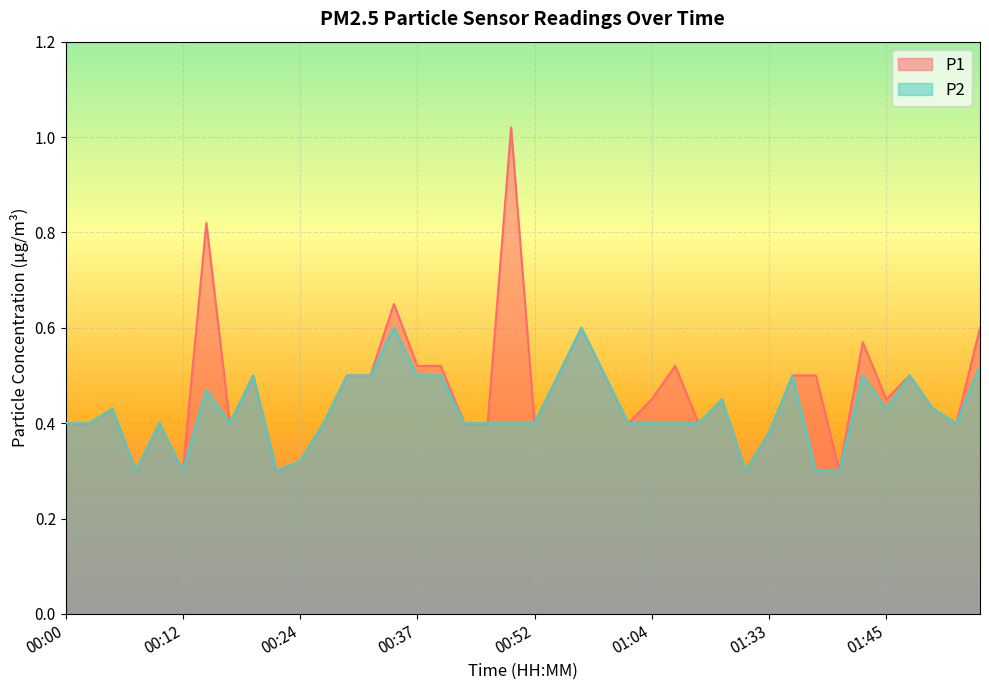

True or false: P2 and P1 cross at least once.

False